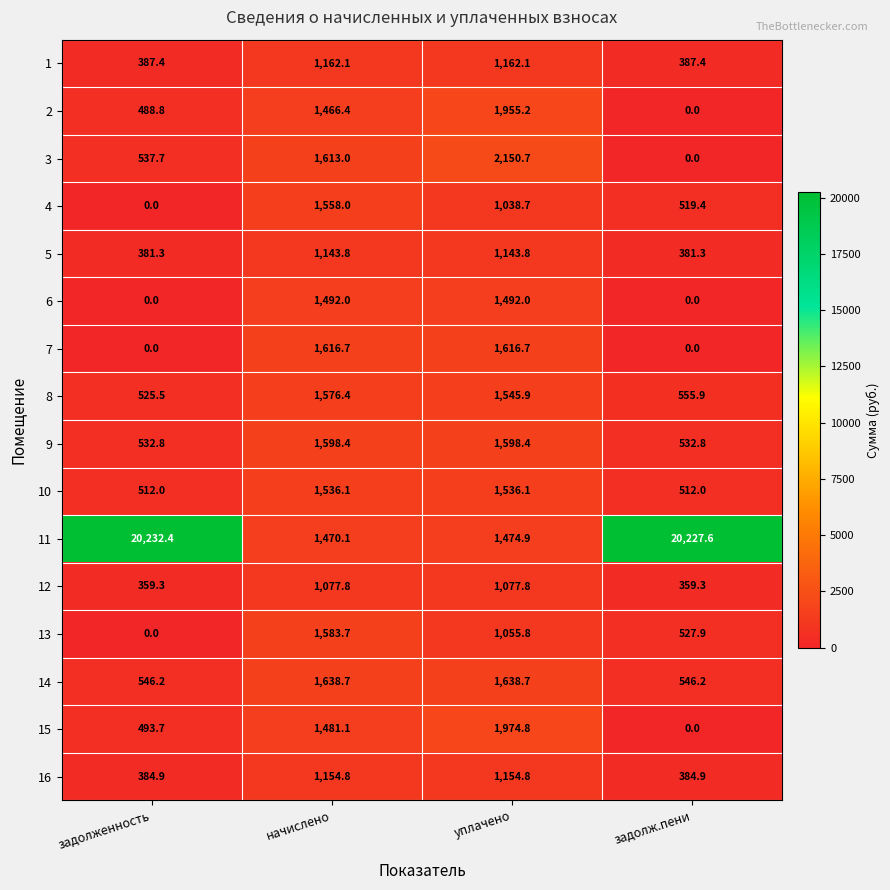

At уплачено, list the series in order from largest to smallest.

3, 15, 2, 14, 7, 9, 8, 10, 6, 11, 1, 16, 5, 12, 13, 4